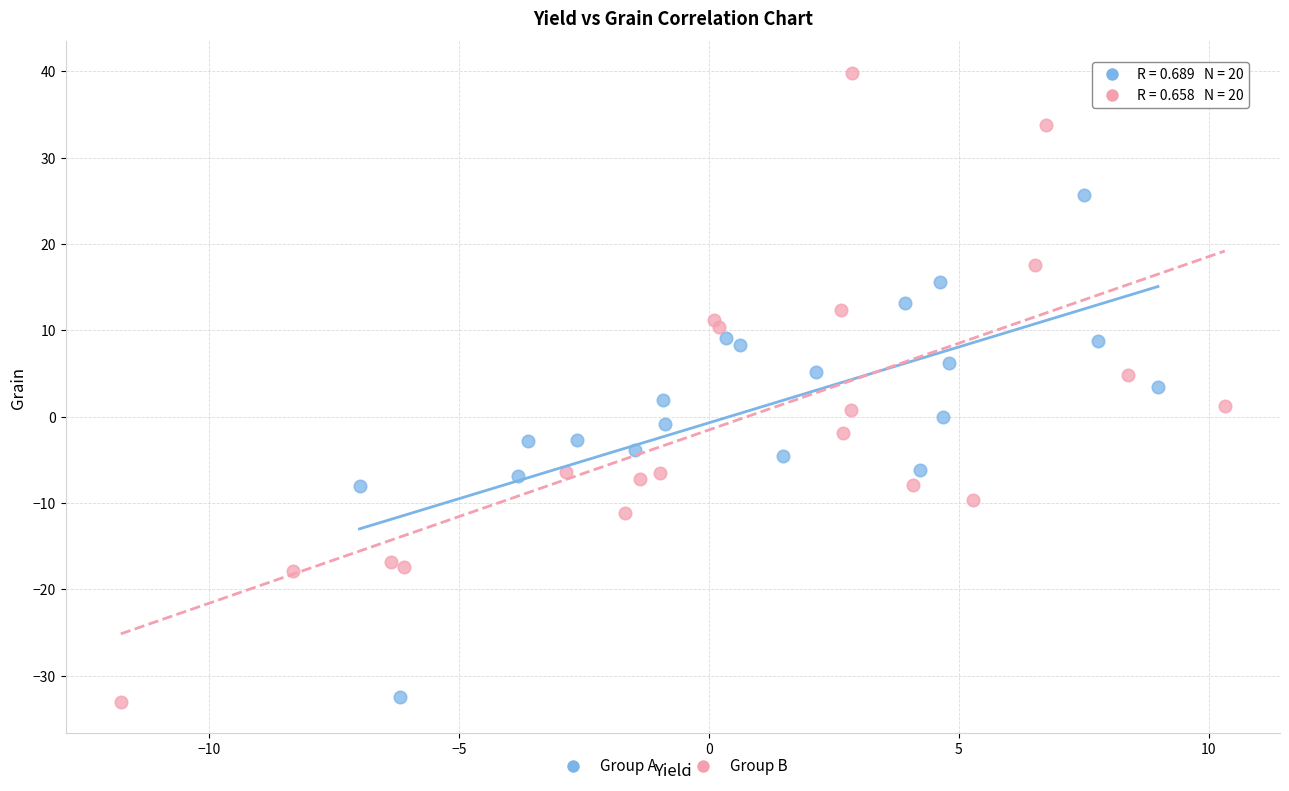

Which series reaches the maximum Y coordinate?

Group B